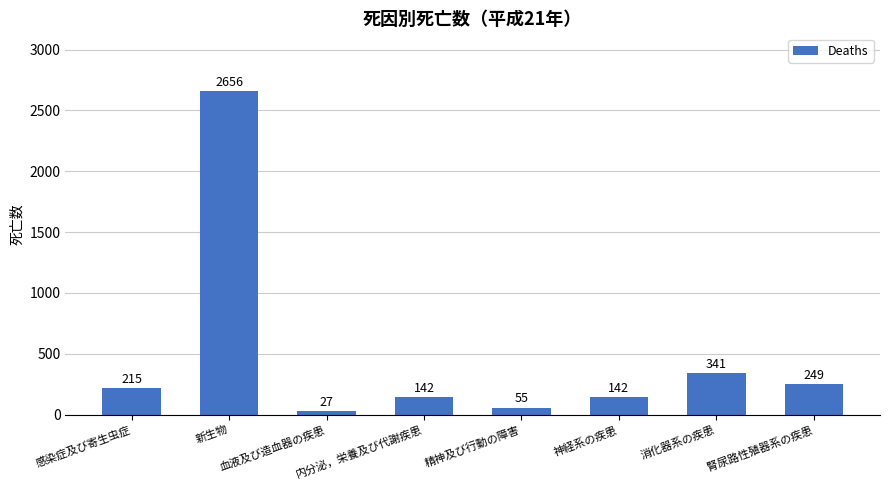

Where is the data nearest to the value 1341?

消化器系の疾患